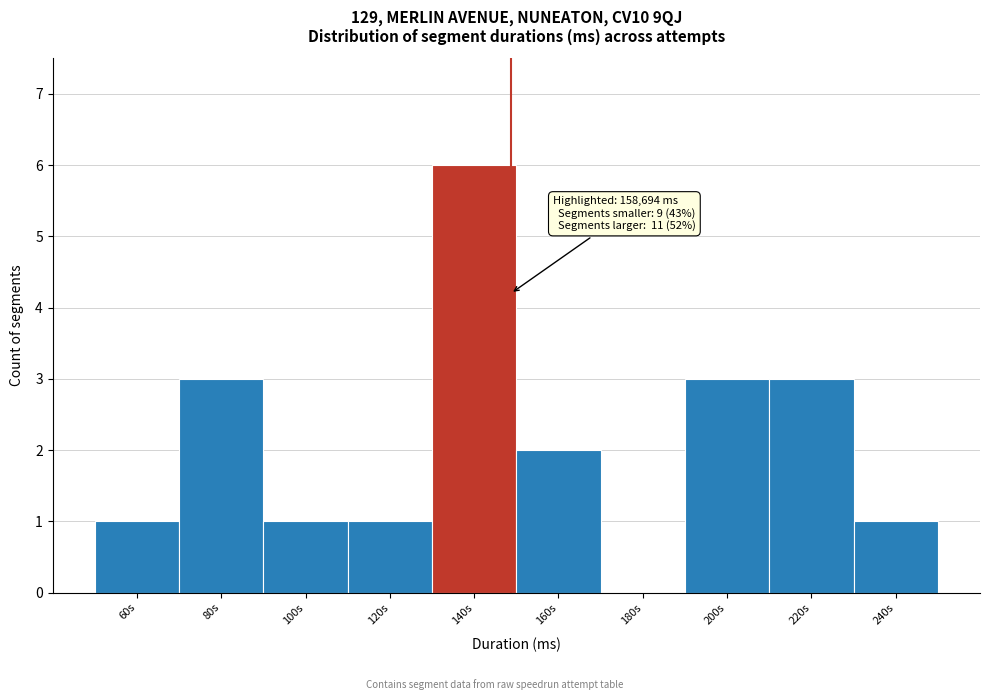

Reading left to right, extract all data points from this chart.

60s=1	80s=3	100s=1	120s=1	140s=6	160s=2	180s=0	200s=3	220s=3	240s=1